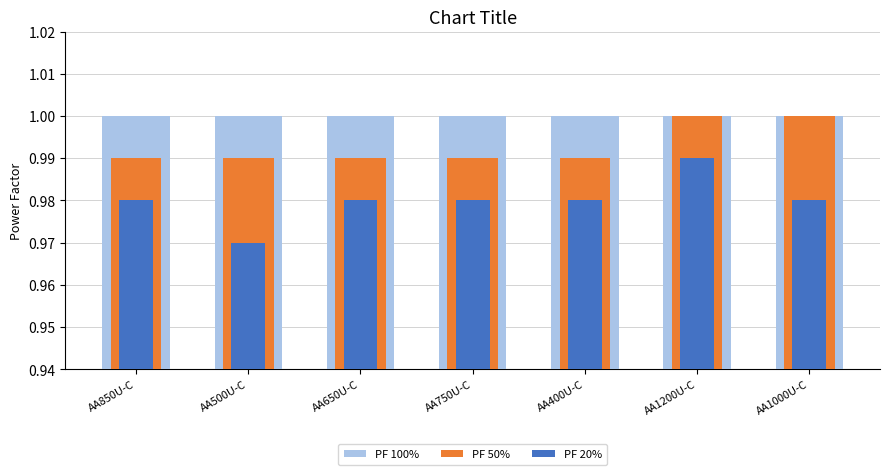

Count the number of categories in the chart.

7